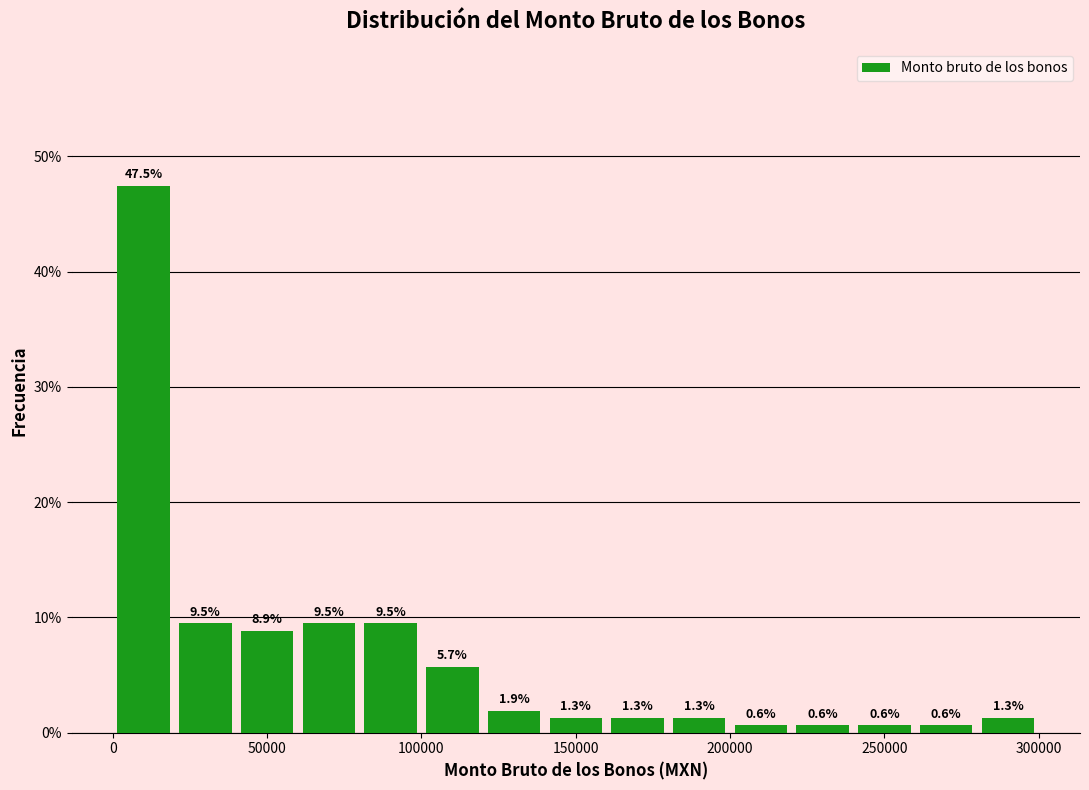

Reading left to right, list every bar in this chart as the range it spans on the x-axis followed by its height.

0 to 20000: 47.5
20000 to 40000: 9.5
40000 to 60000: 8.9
60000 to 80000: 9.5
80000 to 100000: 9.5
100000 to 120000: 5.7
120000 to 140000: 1.9
140000 to 160000: 1.3
160000 to 180000: 1.3
180000 to 200000: 1.3
200000 to 220000: 0.6
220000 to 240000: 0.6
240000 to 260000: 0.6
260000 to 280000: 0.6
280000 to 300000: 1.3